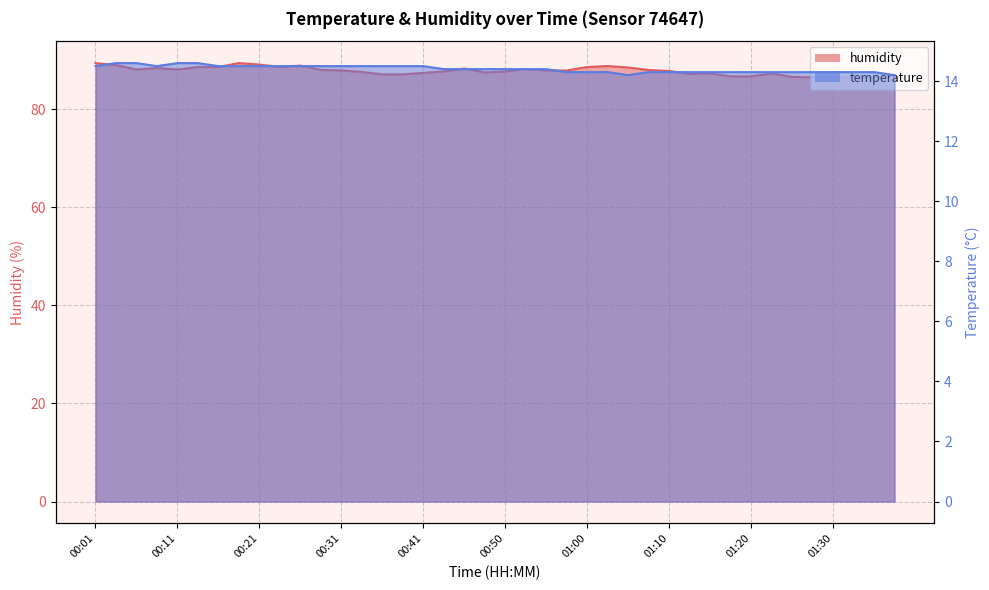

What is the label of the 8th point from the left?

00:18